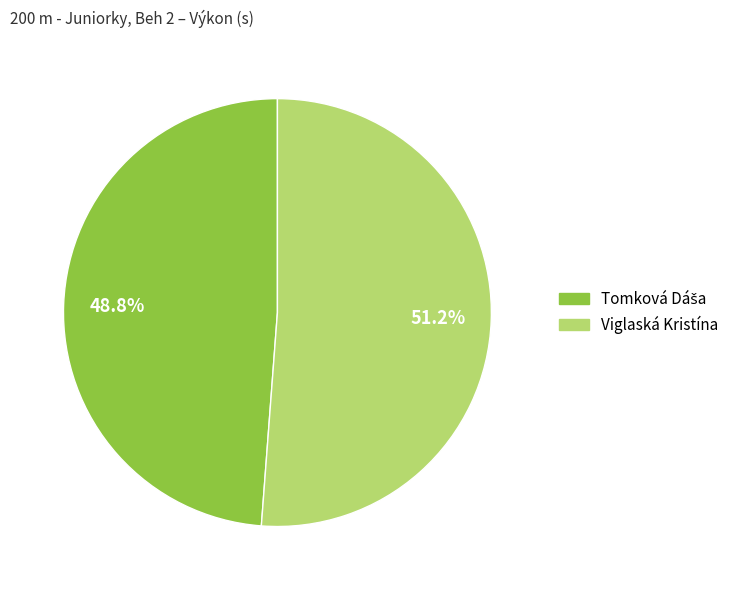

Which category has the biggest portion of the pie?

Viglaská Kristína